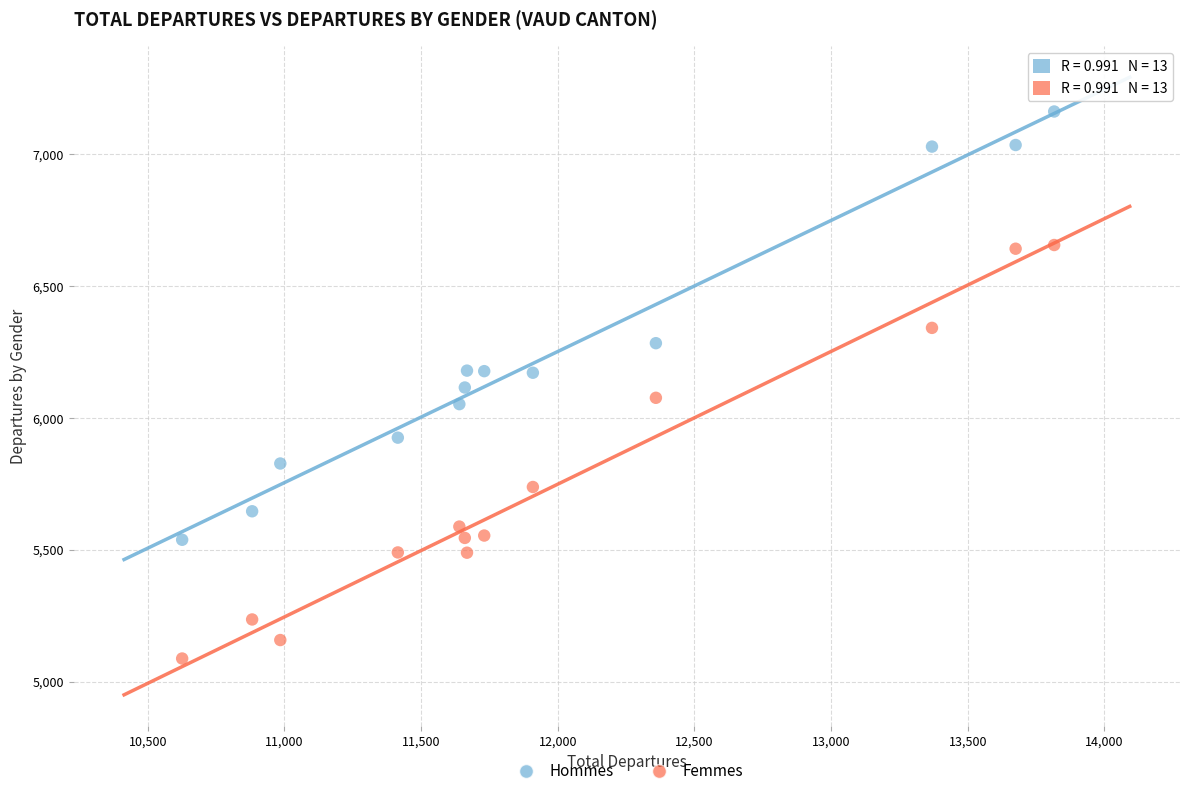

Which series has the widest spread of Y values?

Hommes